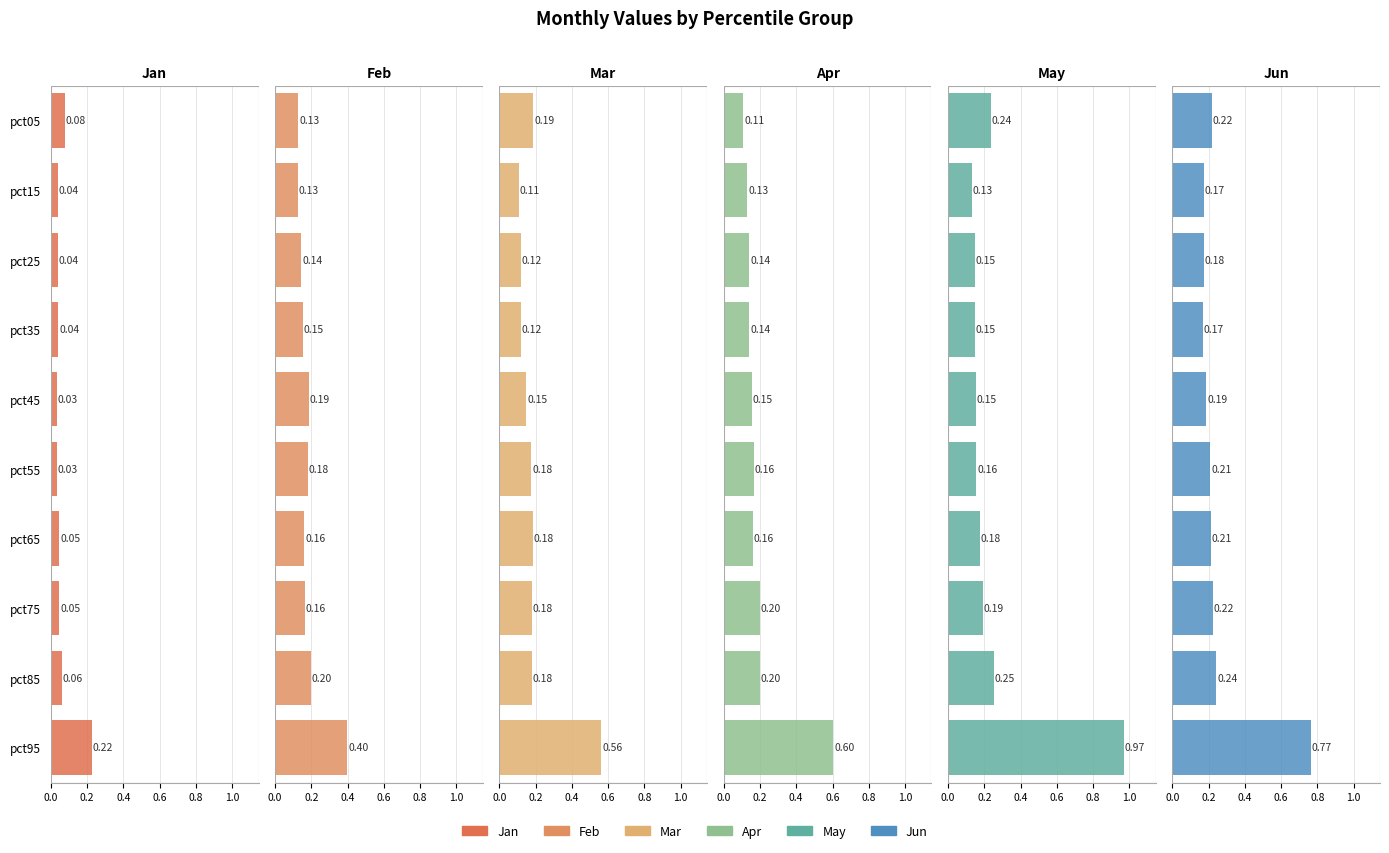

Is the value of Mar at pct25 greater than the value of Jan at pct75?

Yes